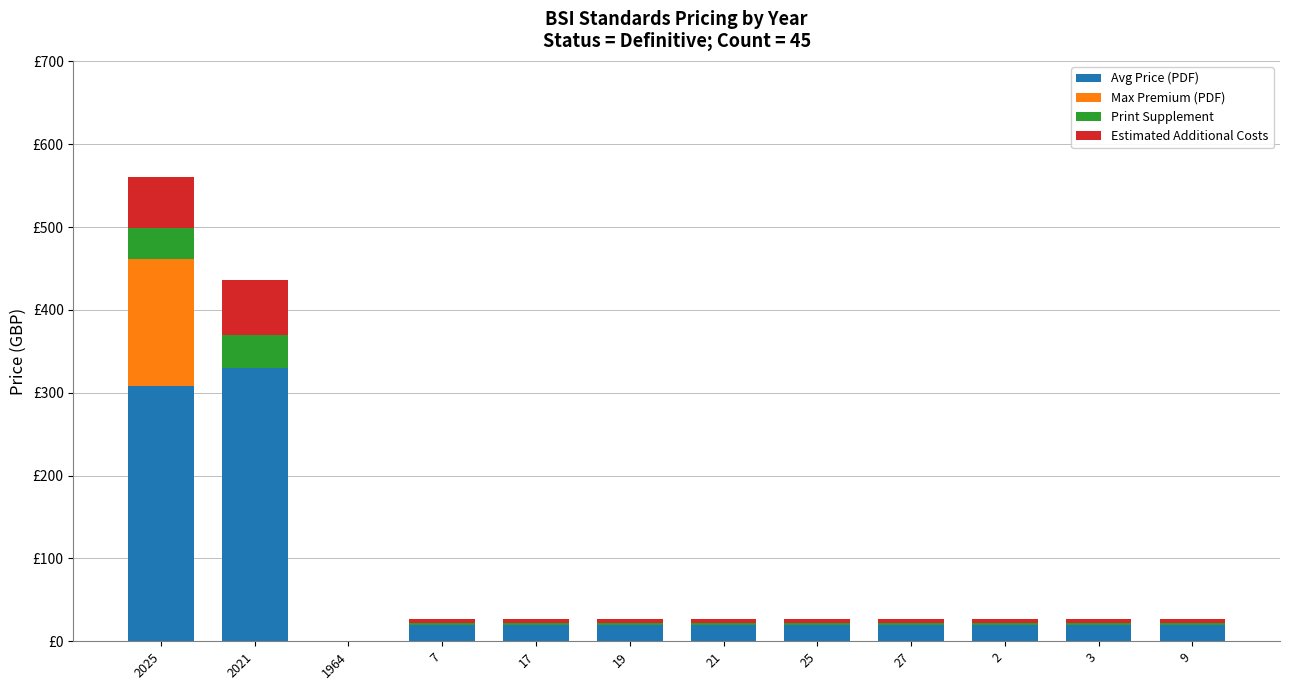

What position from the right is 25?

5